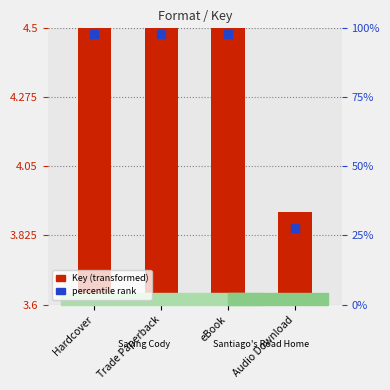

Between Audio Download and Trade Paperback, which is larger?

Trade Paperback